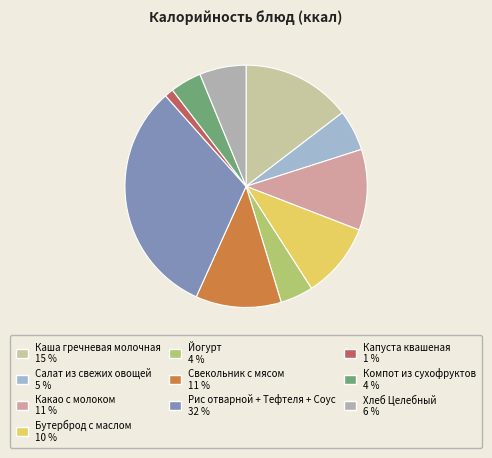

How many slices are in this pie chart?

10